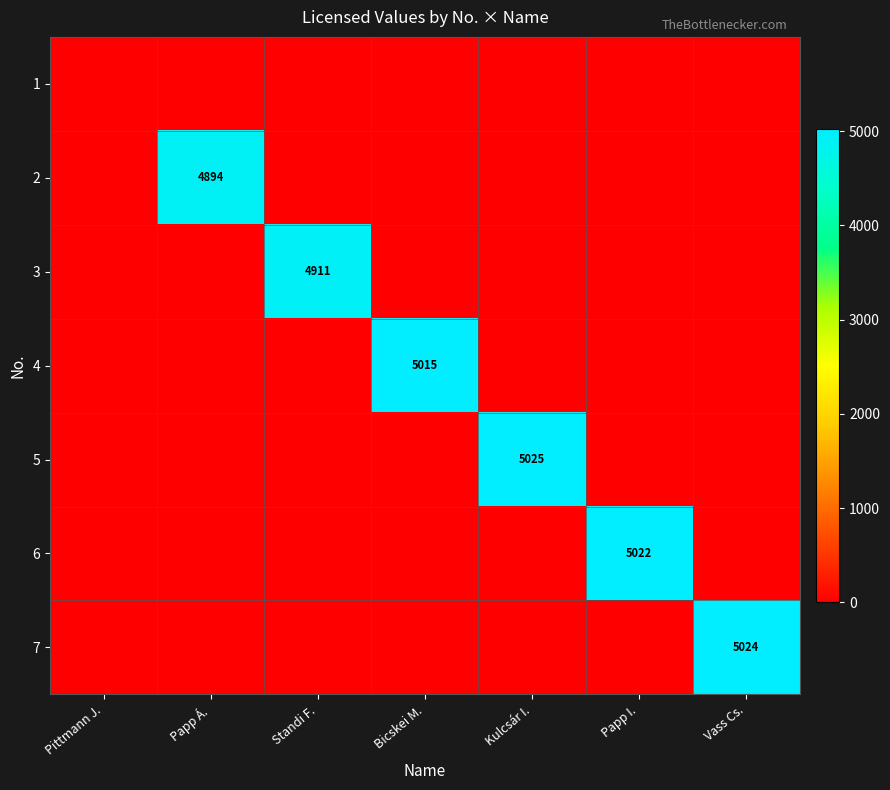

Is it true that 2 equals 4894 at Papp Á.?

True